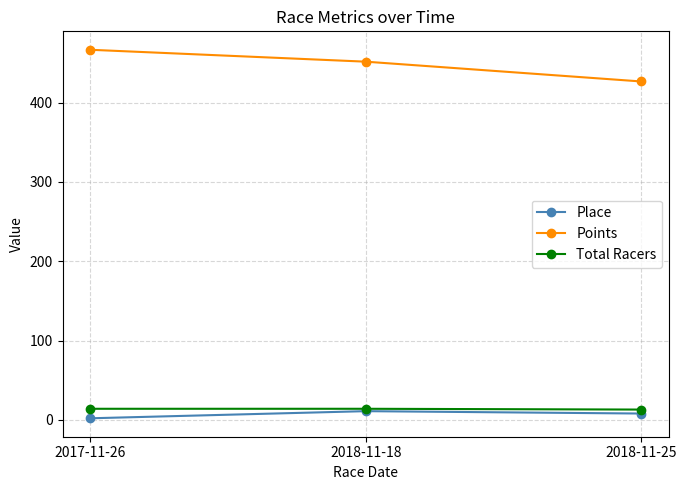

What is the sum of the Total Racers values at 2018-11-25 and 2018-11-18?

27.0